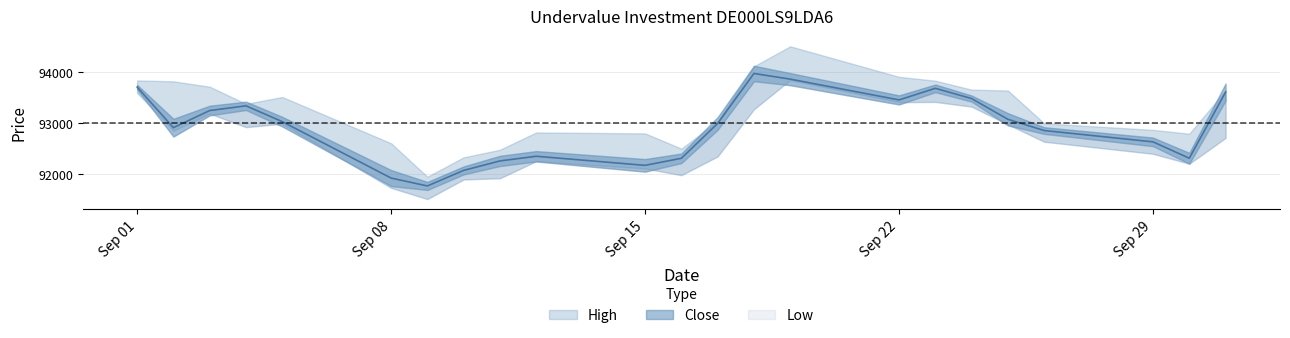

Which series has the widest spread of values?

High